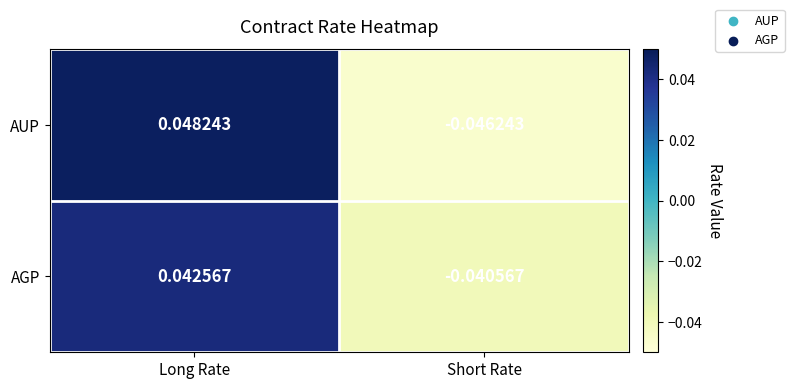

List the series in order of their peak value, lowest first.

AGP, AUP